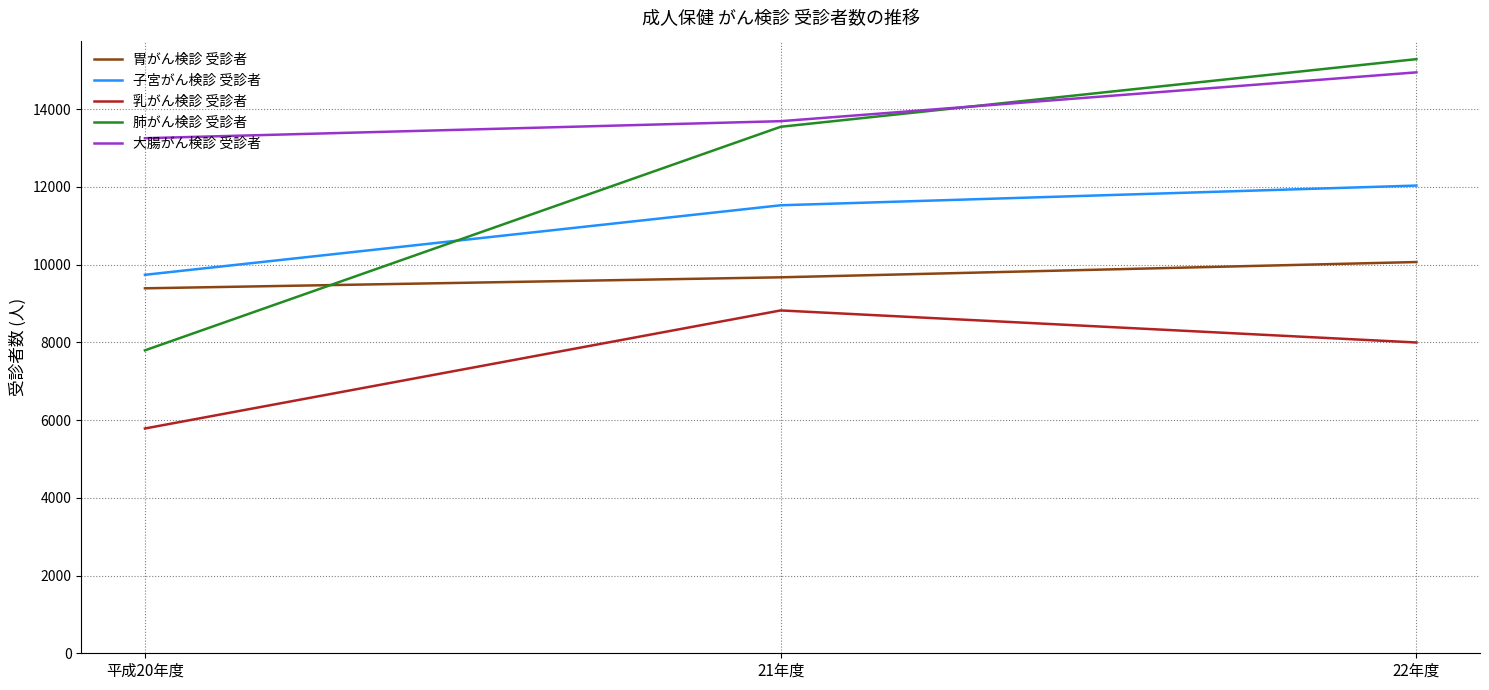

What value does the 大腸がん検診 受診者 series have at 22年度, to the nearest 100?

14900